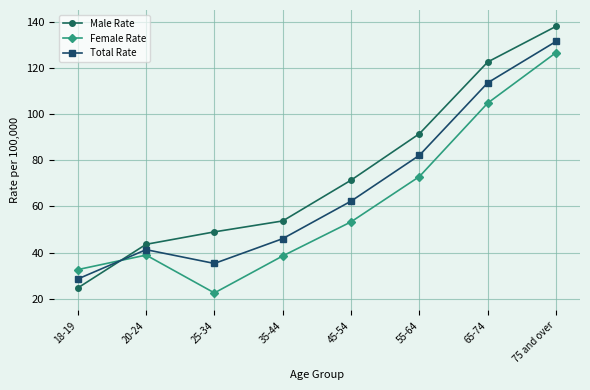

True or false: Female Rate and Male Rate cross at least once.

True